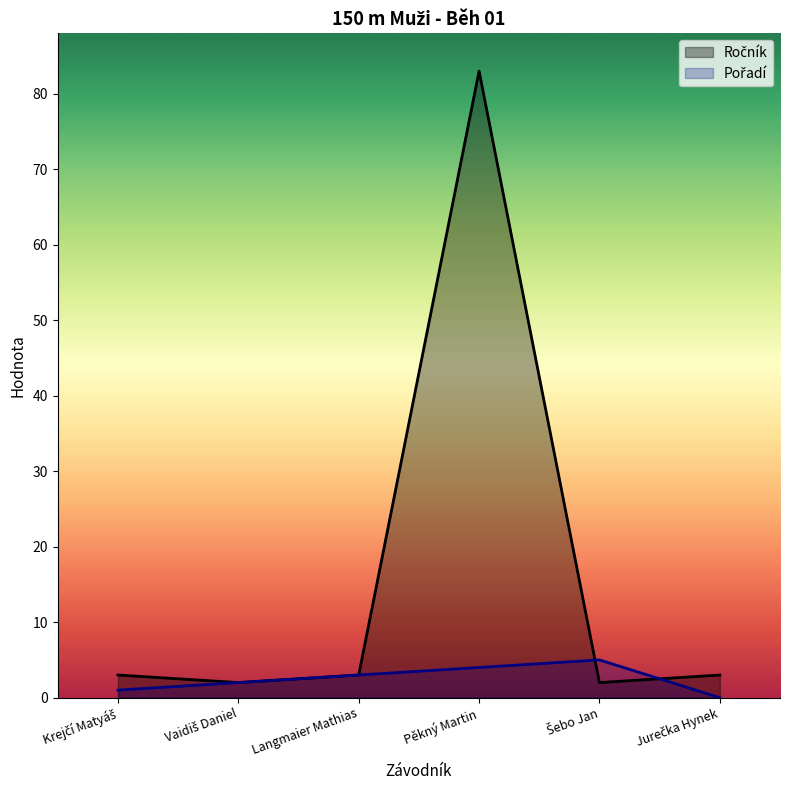

What is the difference between the maximum and minimum values in the Ročník series?

81